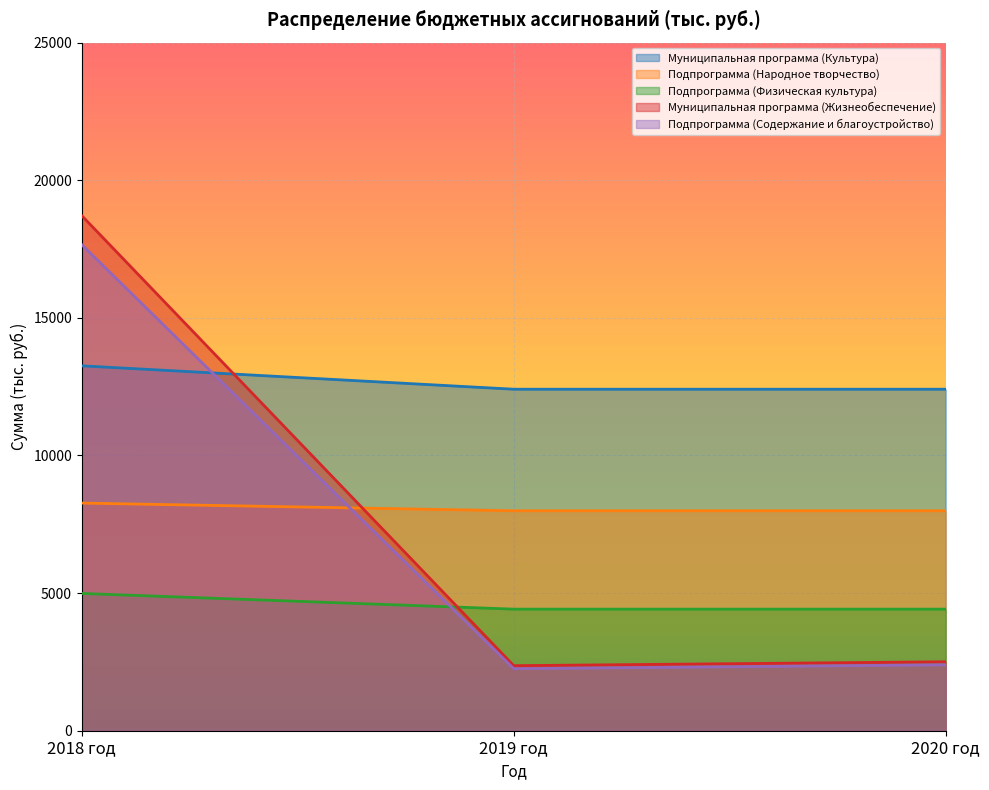

At which category is the sum across all series the highest?

2018 год